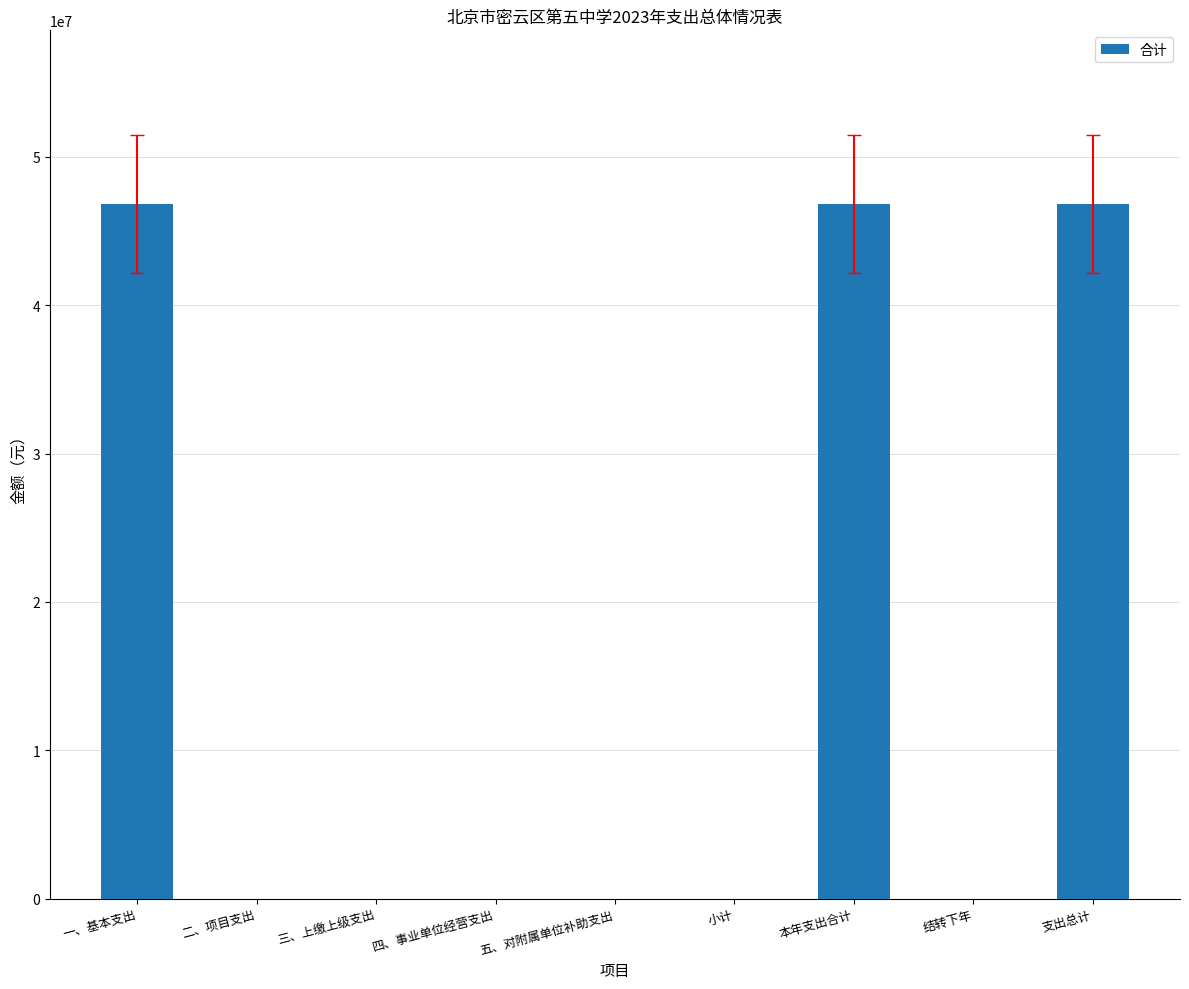

What is the greatest value displayed?

46825657.1